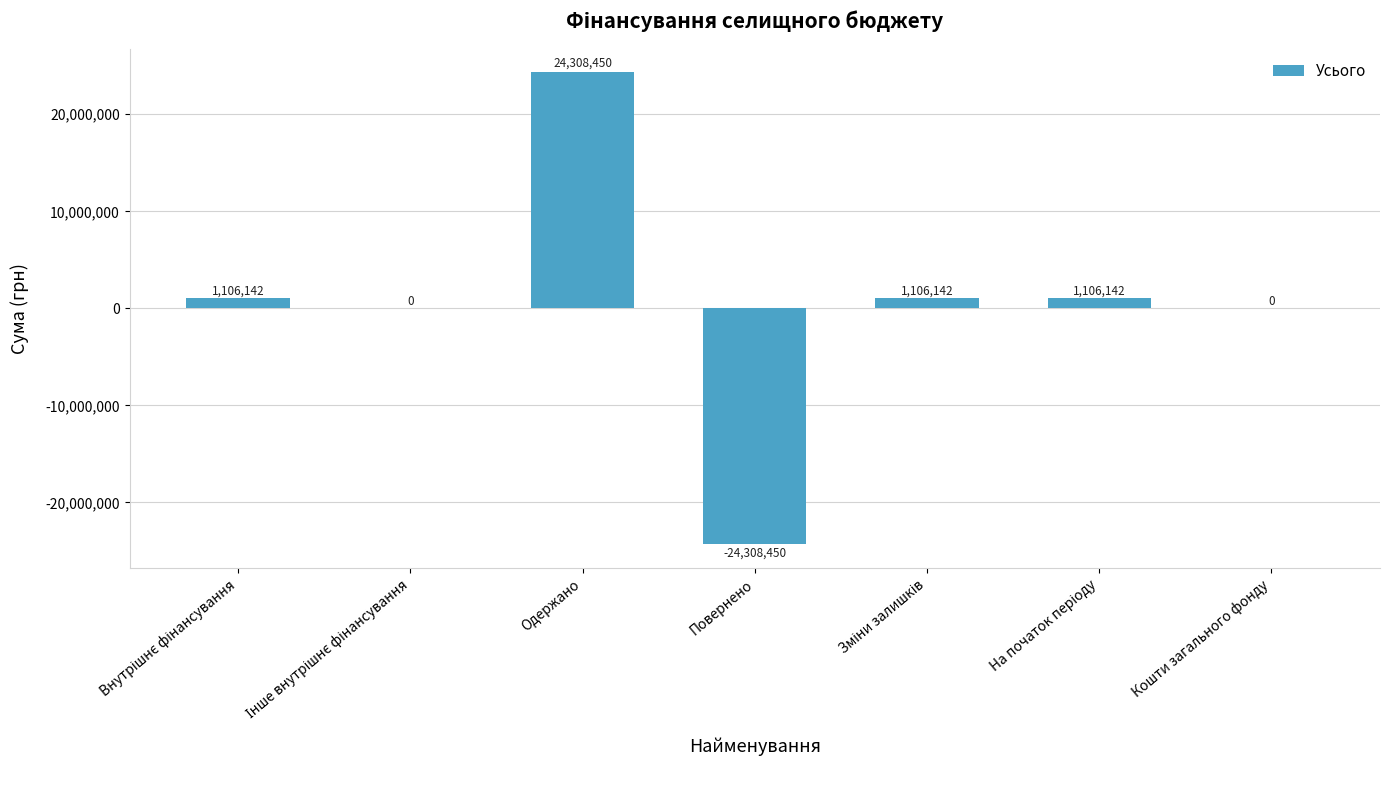

Is it true that the value at Одержано is 24308450.0?

True